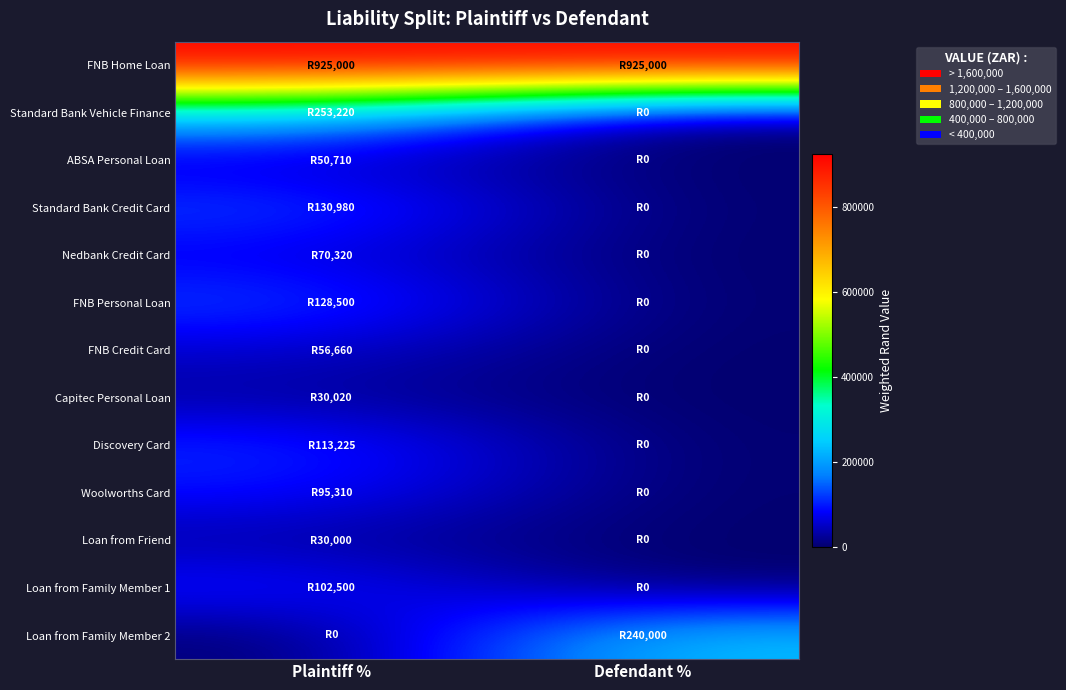

At which category is the sum across all series the highest?

Plaintiff %